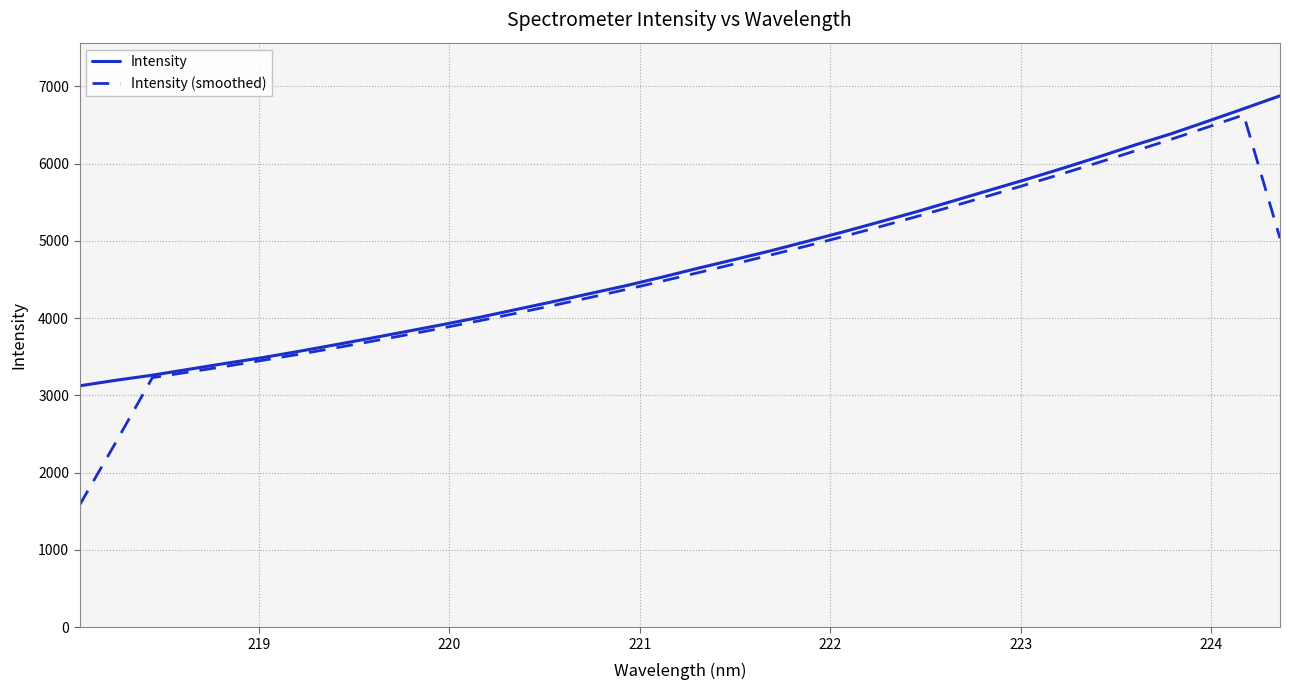

Which series has the largest range (max minus min)?

Intensity (smoothed)